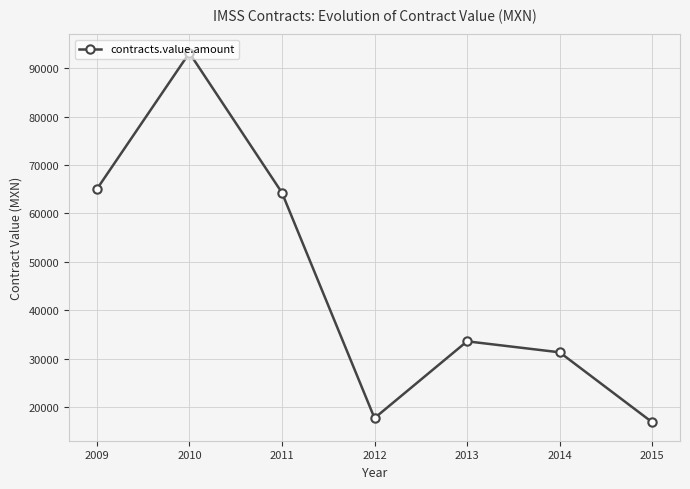

How many values exceed 33588?

4